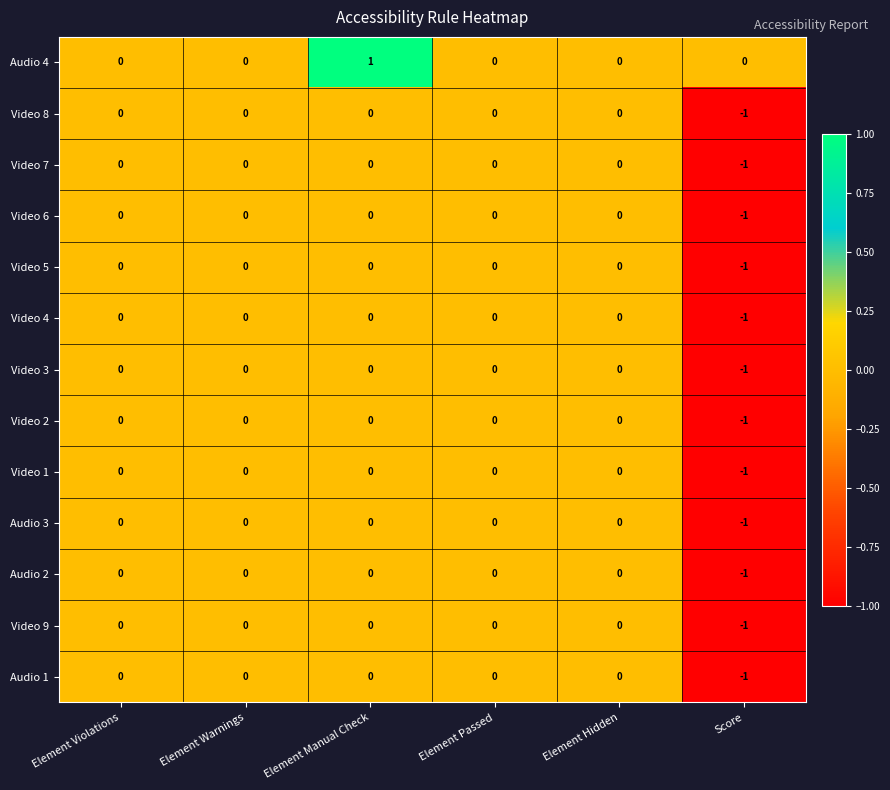

The value of Audio 2 at Score is -1. True or false?

True